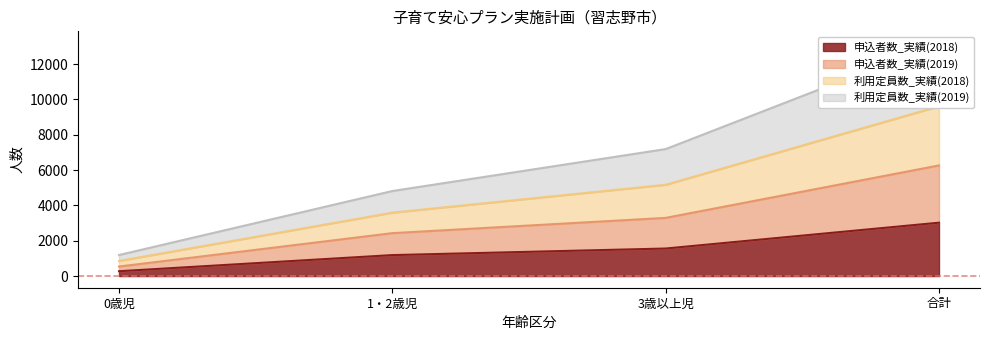

What is the label of the 4th point from the right?

0歳児